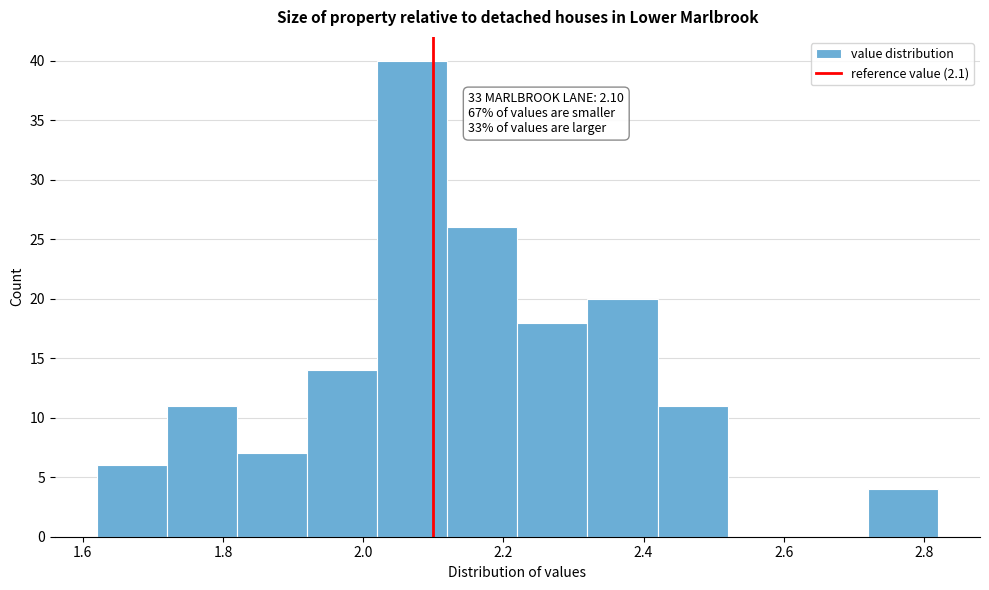

Which range on the x-axis has the tallest bar?

2.02 to 2.12